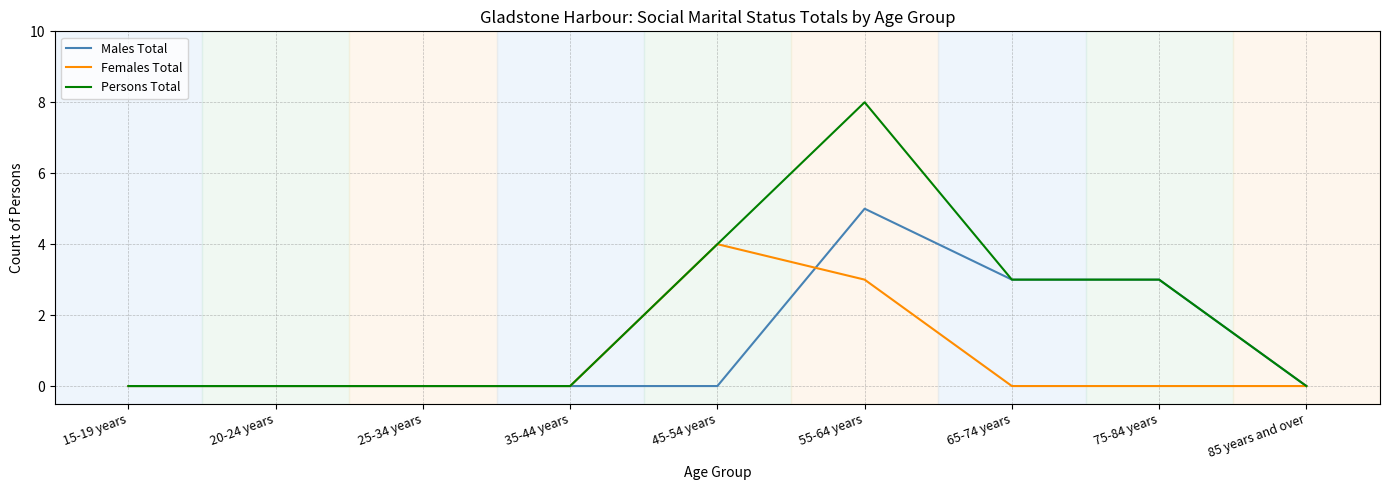

What is the spread (max minus min) of values at 75-84 years?

3